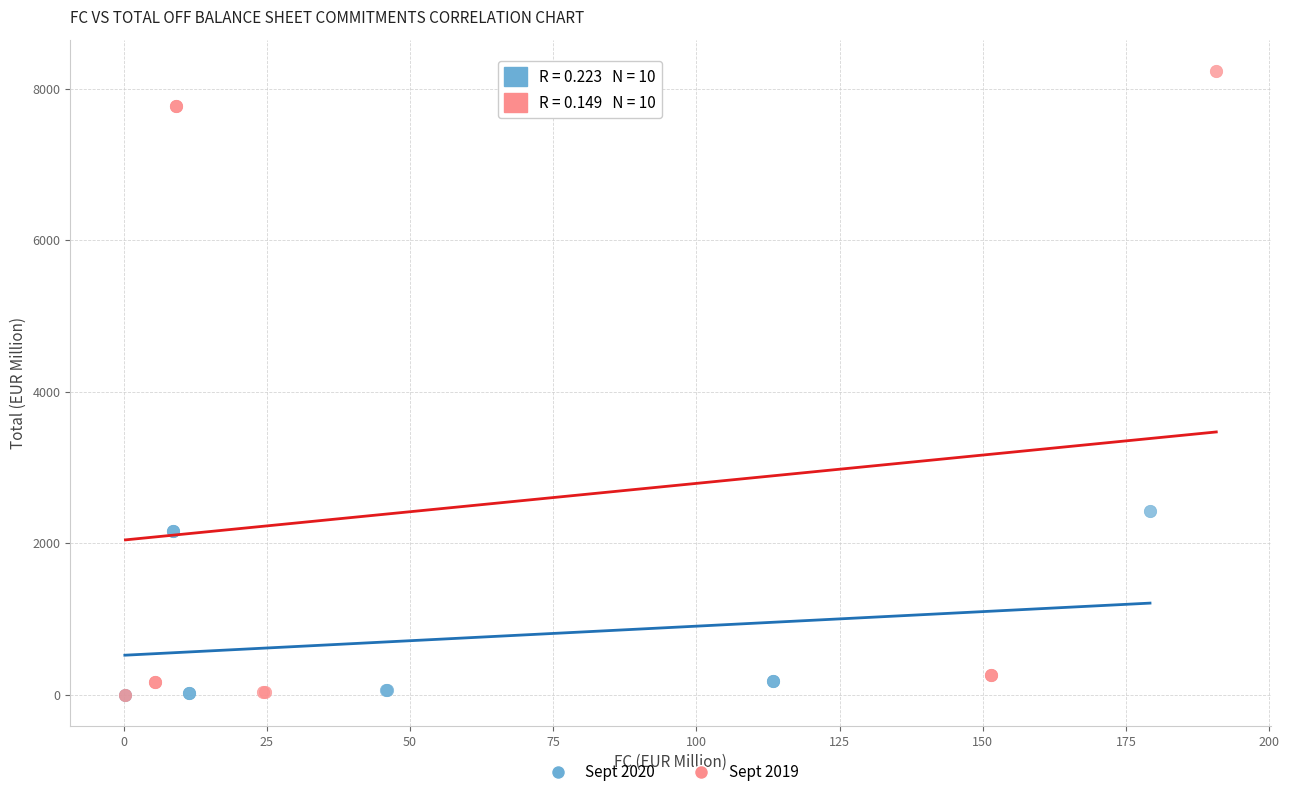

Which series has the widest spread of Y values?

Sept 2019